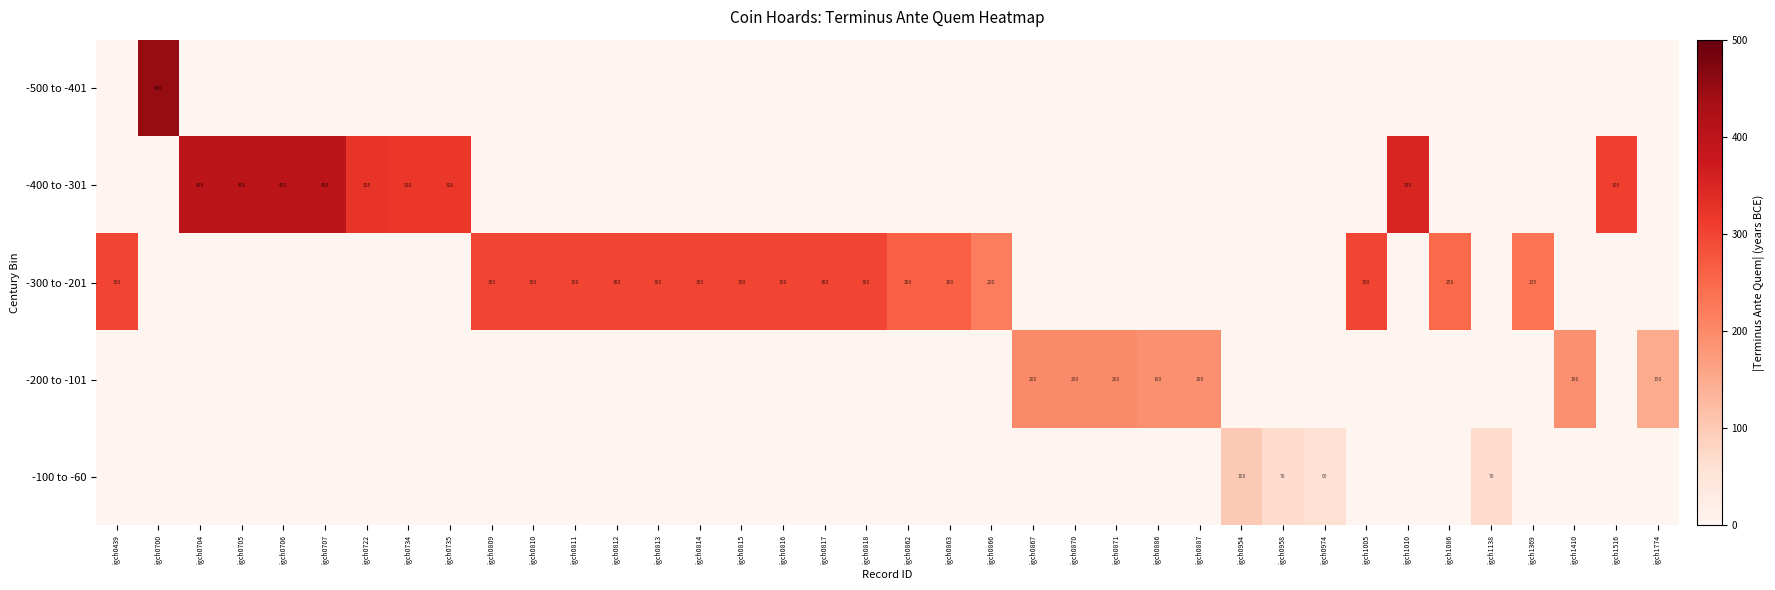

True or false: -100 to -60 has a value of 104 at igch0974.

False